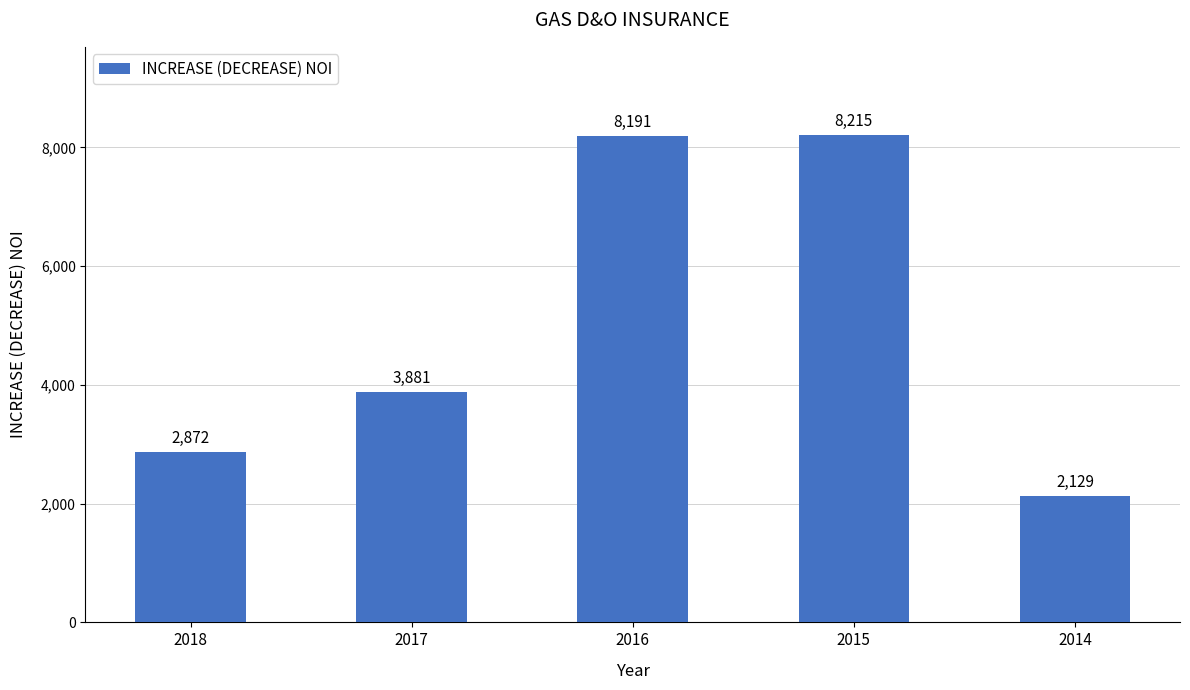

Does the chart contain stacked bars?

No